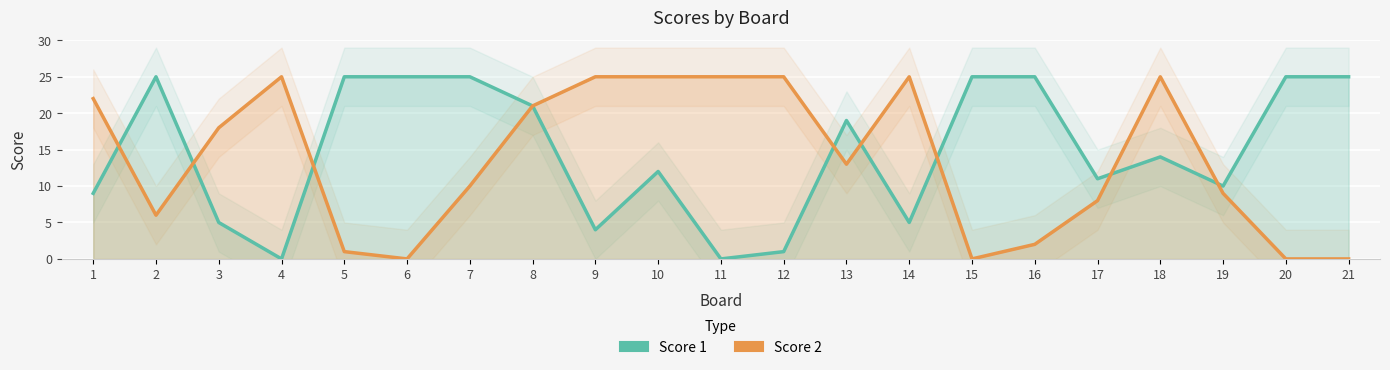

Which series ends up on top after the final intersection of Score 1 and Score 2?

Score 1